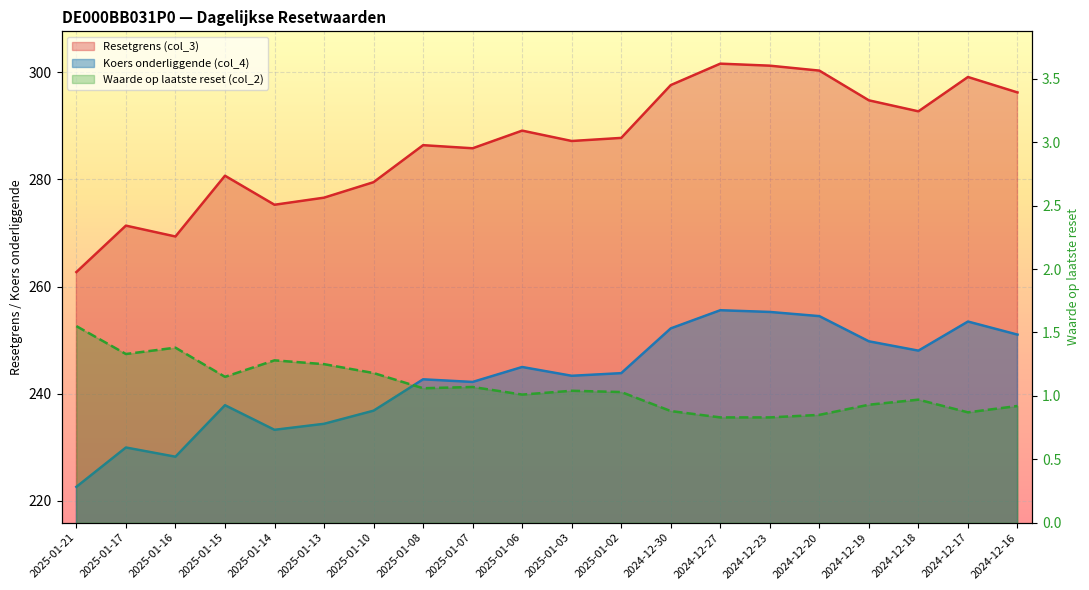

What is the minimum value shown in the chart?

0.8